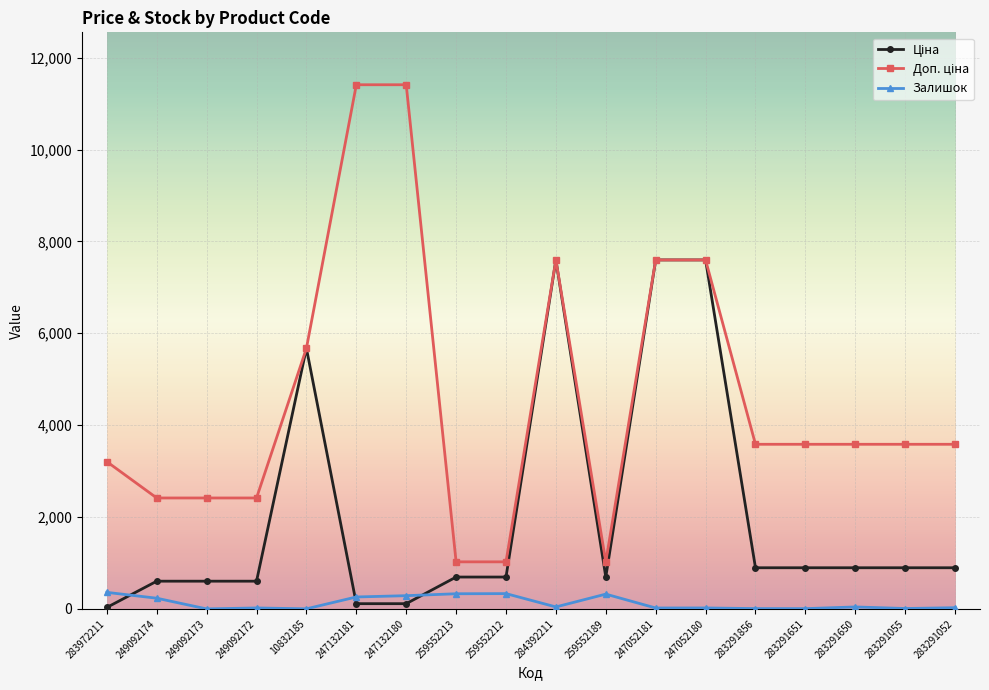

At how many categories does at least one series exceed 5503?

6